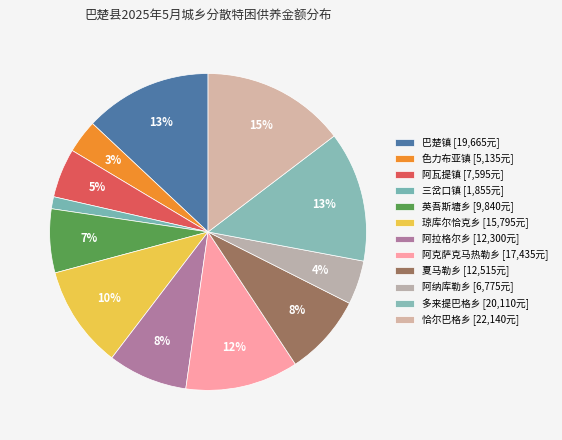

What portion of the pie excludes 巴楚镇?

87.0%